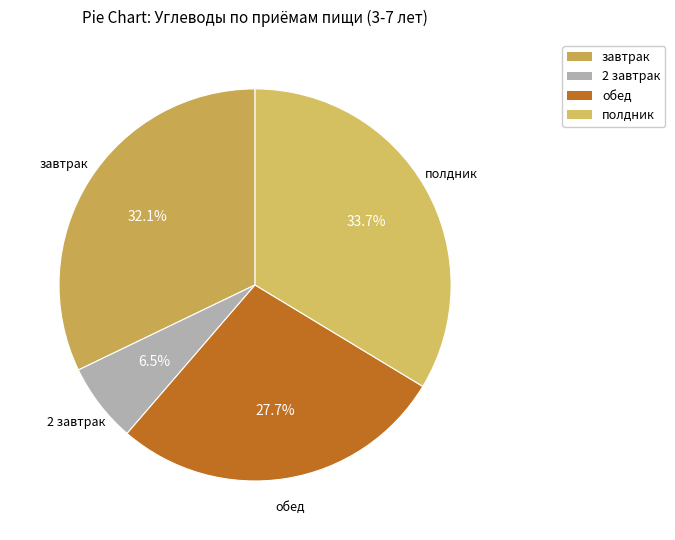

Rank the categories by value from highest to lowest.

полдник, завтрак, обед, 2 завтрак